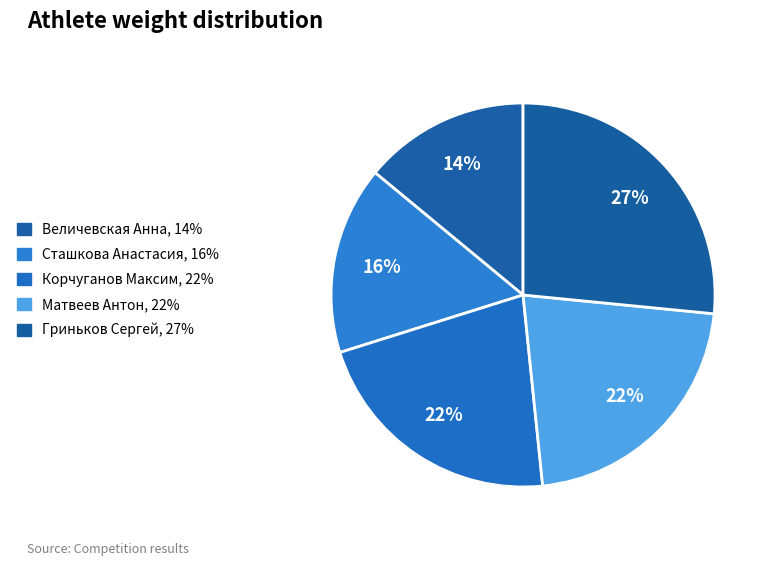

To the nearest percent, what is the difference between the Гриньков Сергей and Корчуганов Максим slice percentages?

5%